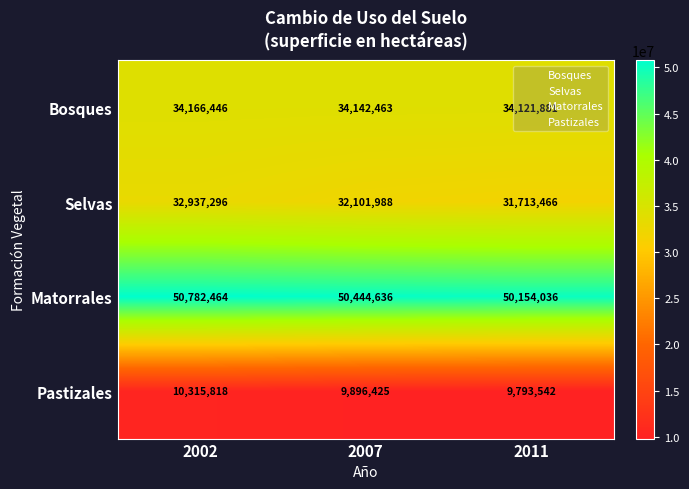

Where does the Bosques series first go above 34142463?

2002